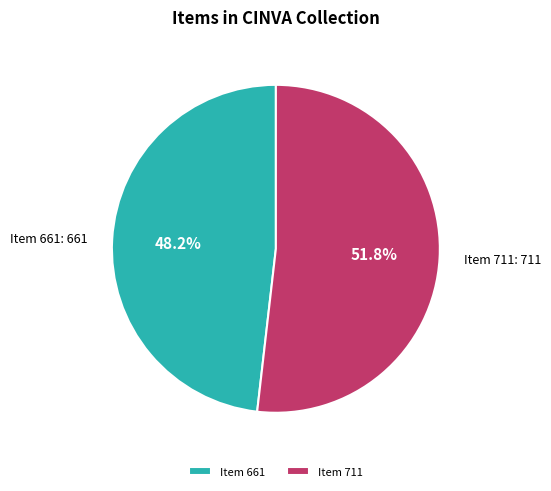

Does any single category account for the majority?

Yes